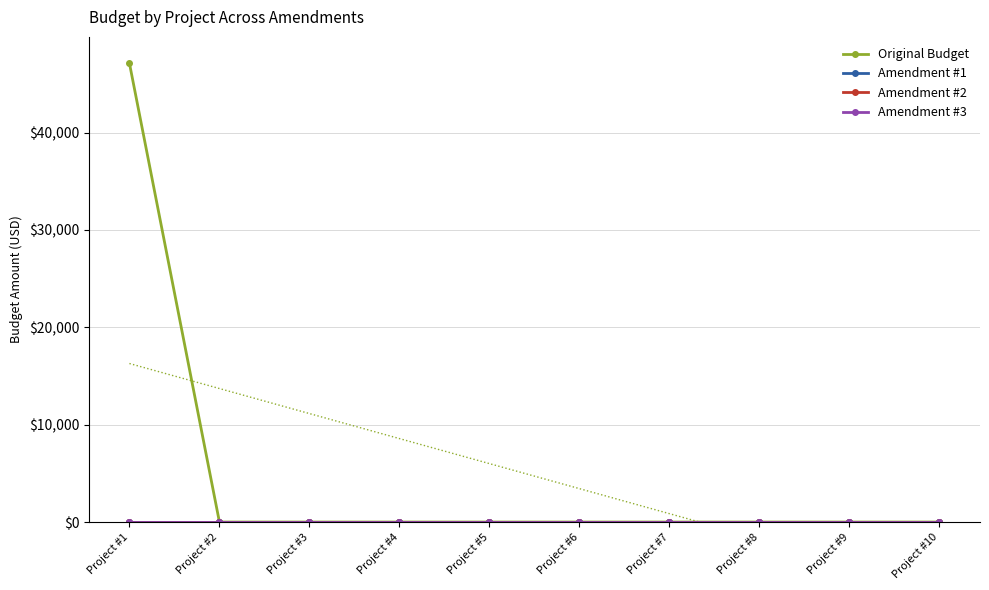

Which series has the widest spread of values?

Original Budget